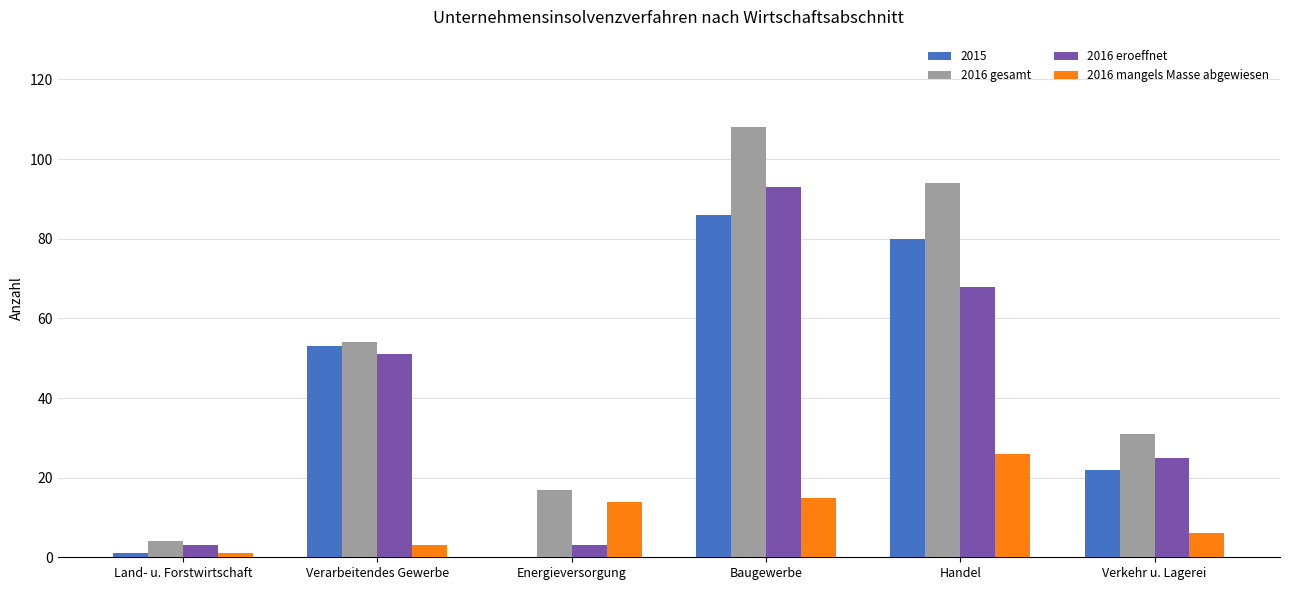

What are all the series names shown in the legend?

2015, 2016 gesamt, 2016 eroeffnet, 2016 mangels Masse abgewiesen